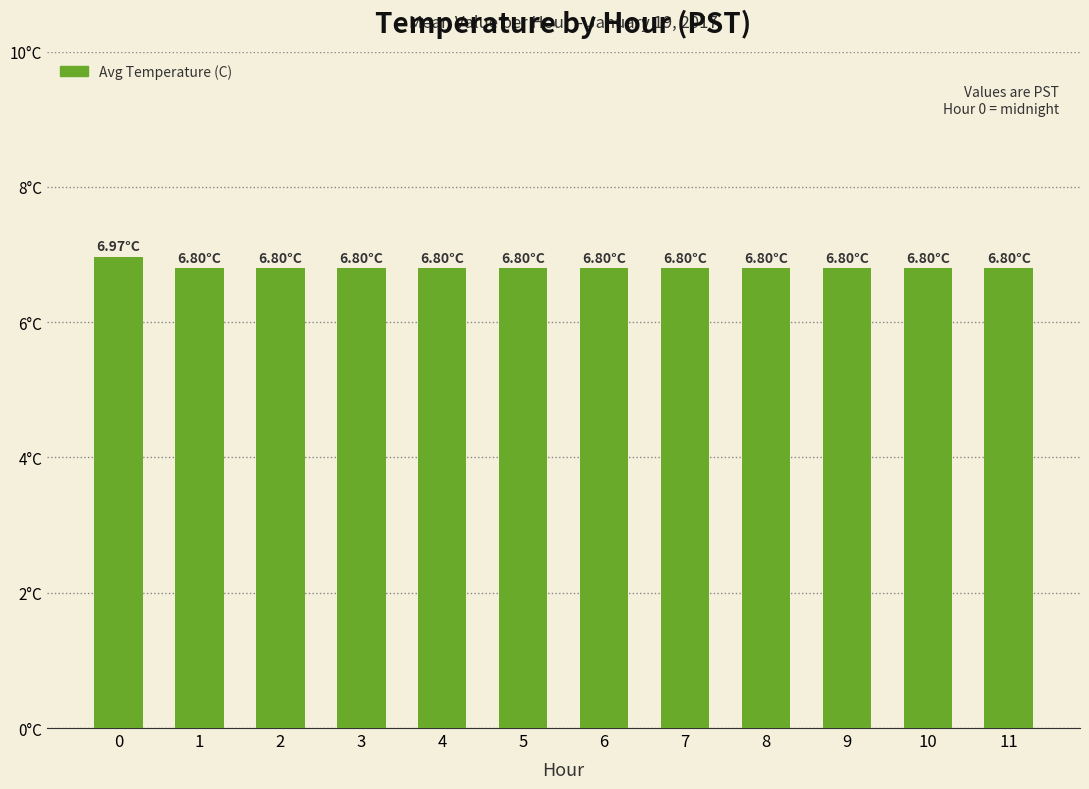

What is the sum of all values?

81.8